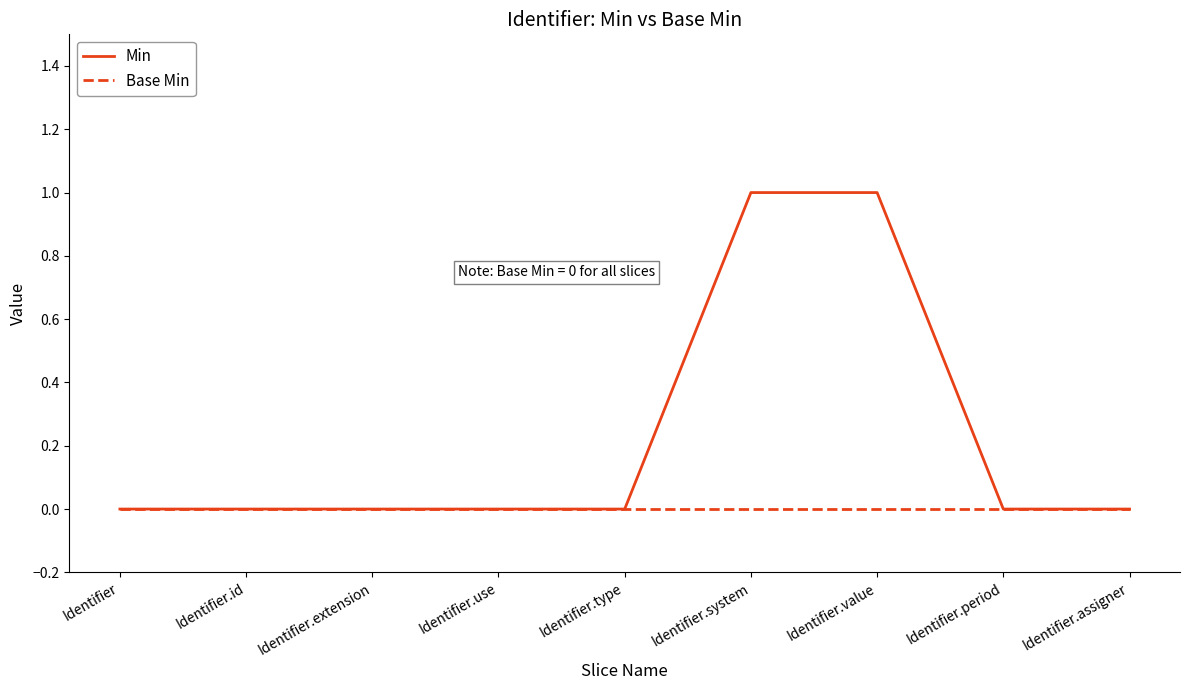

Which series has the largest total across all categories?

Min